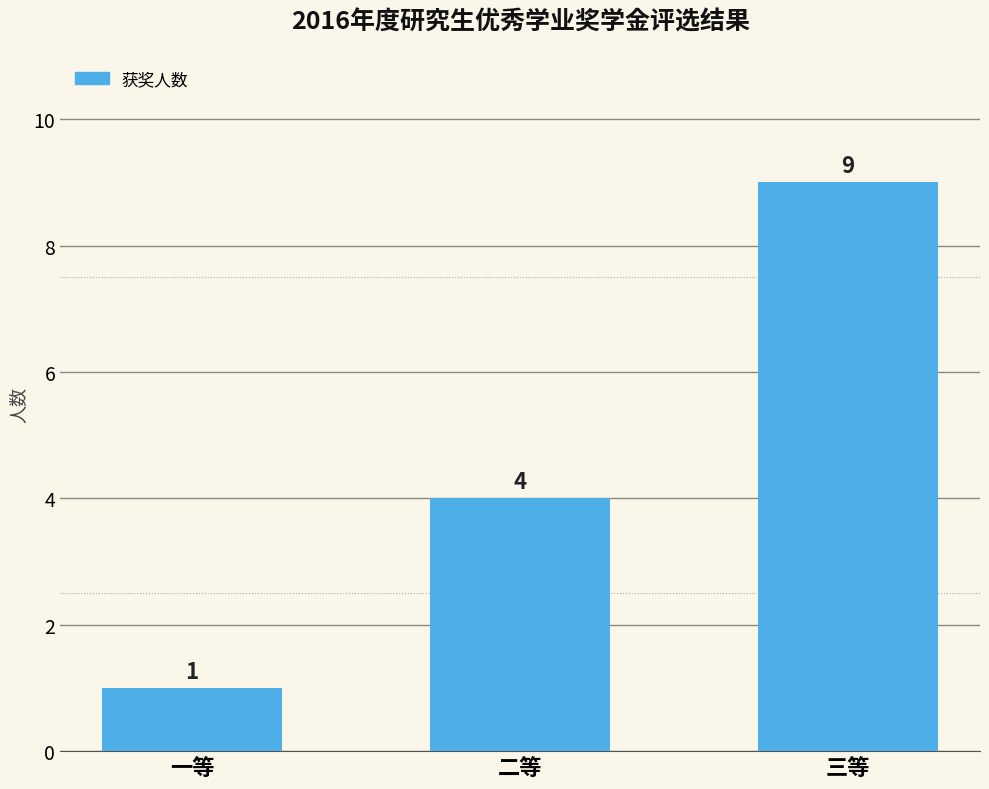

Reading left to right, transcribe all the data shown in this chart.

1	4	9